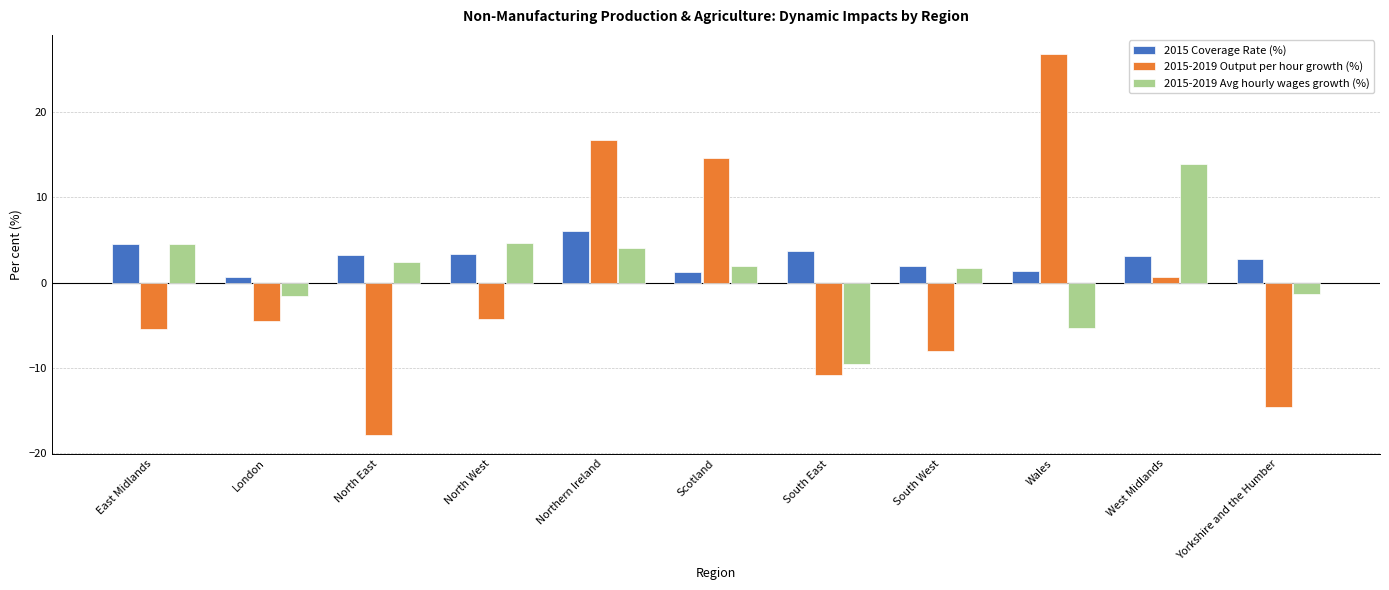

Is it true that 2015 Coverage Rate (%) equals 1.3 at Wales?

True